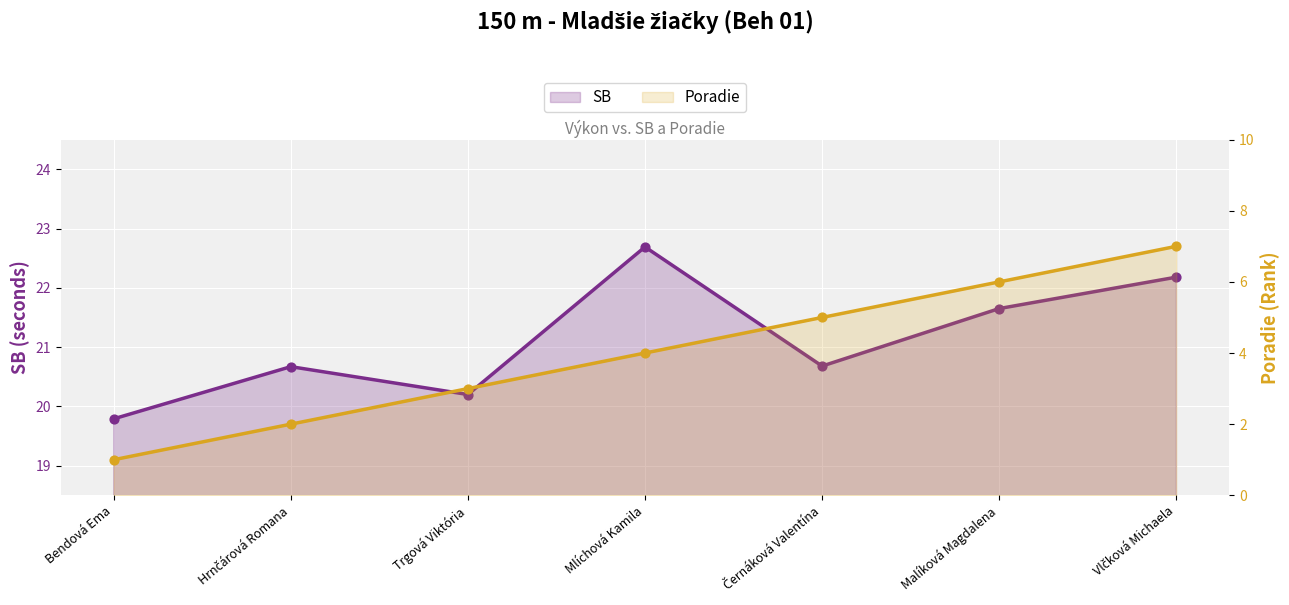

At how many categories does at least one series exceed 15?

7